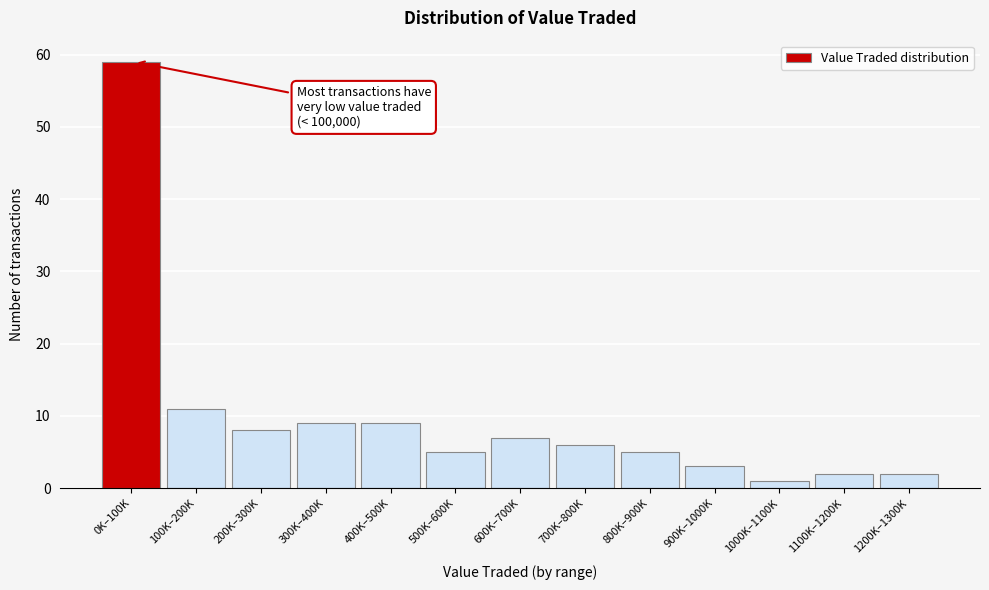

Reading left to right, what are all the values shown in this chart?

0K–100K=59	100K–200K=11	200K–300K=8	300K–400K=9	400K–500K=9	500K–600K=5	600K–700K=7	700K–800K=6	800K–900K=5	900K–1000K=3	1000K–1100K=1	1100K–1200K=2	1200K–1300K=2